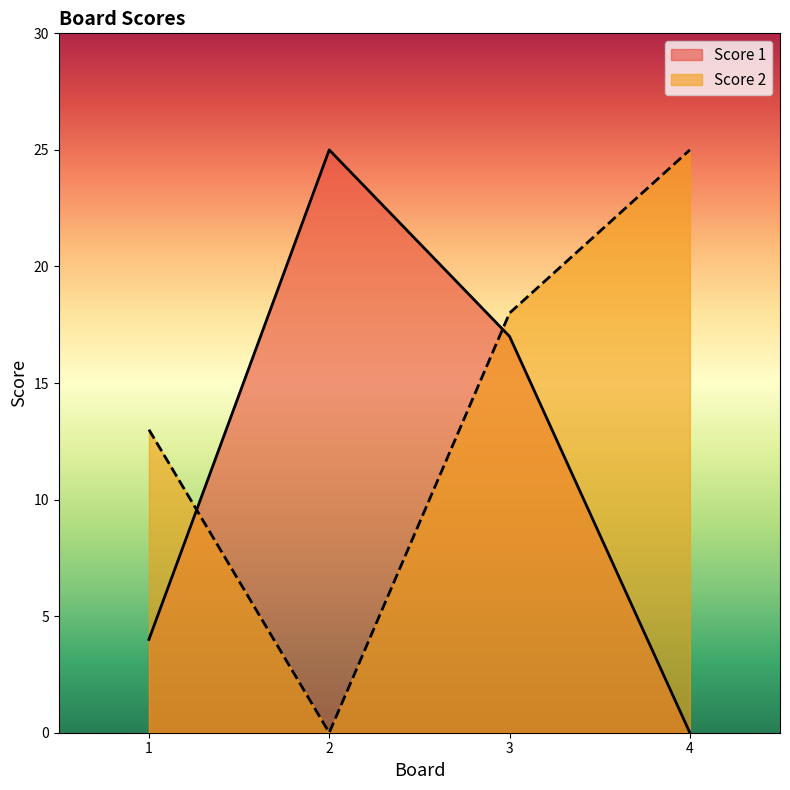

Between which two adjacent categories do Score 1 and Score 2 first intersect?

1 and 2